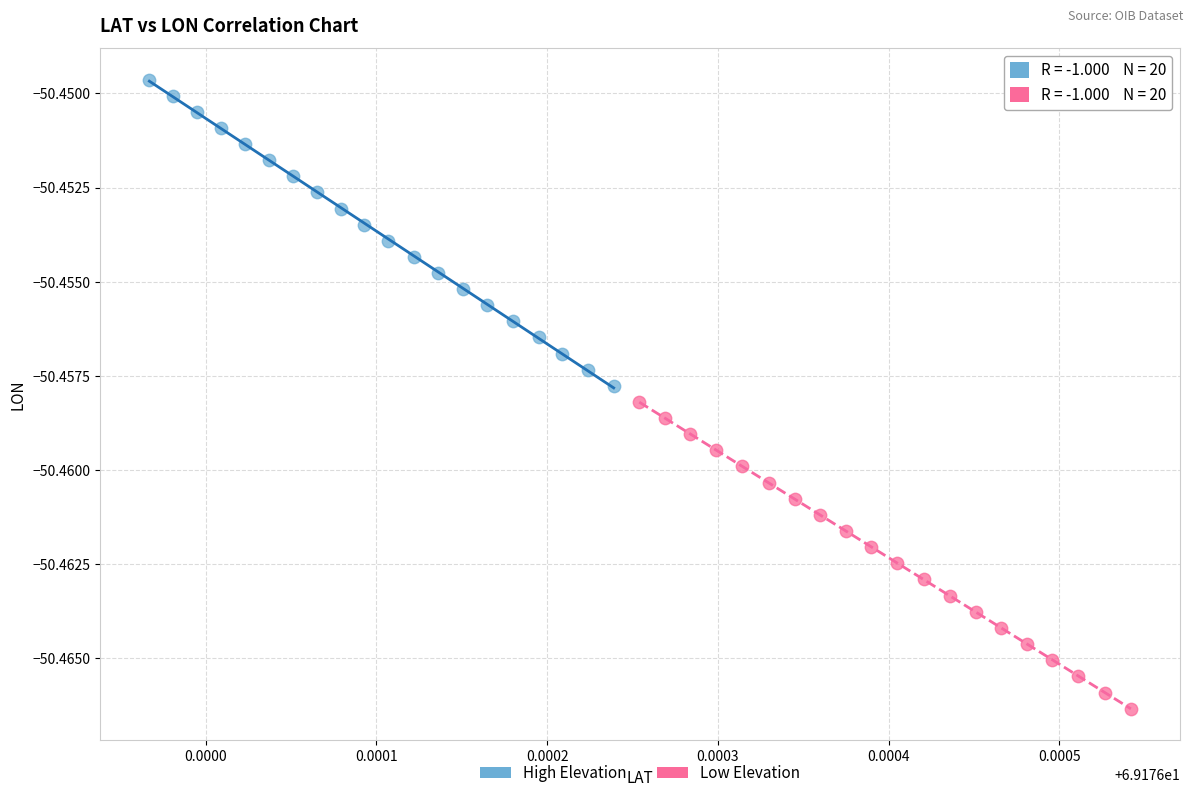

What are all the series names shown in the legend?

High Elevation, Low Elevation